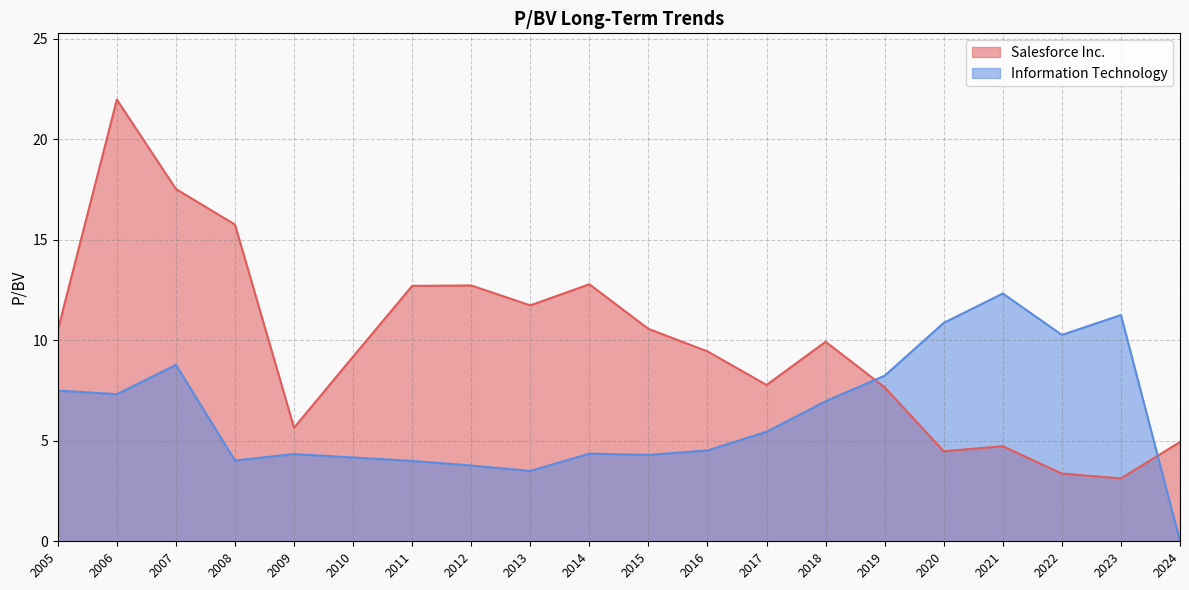

After their last crossing, which series has the higher values: Salesforce Inc. or Information Technology?

Salesforce Inc.